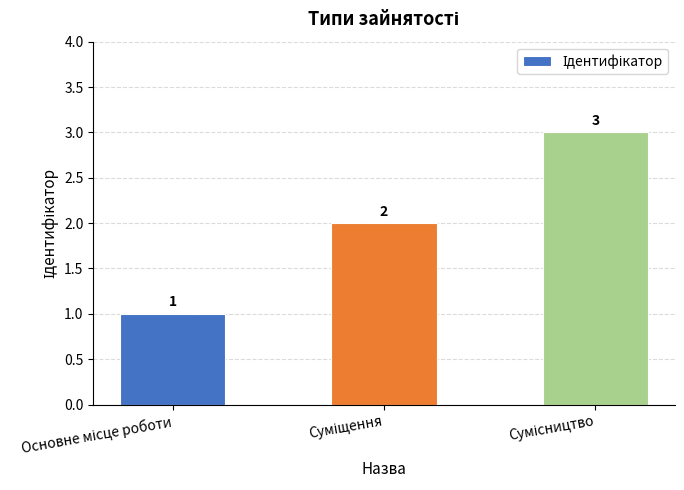

How many data points are less than 2?

1